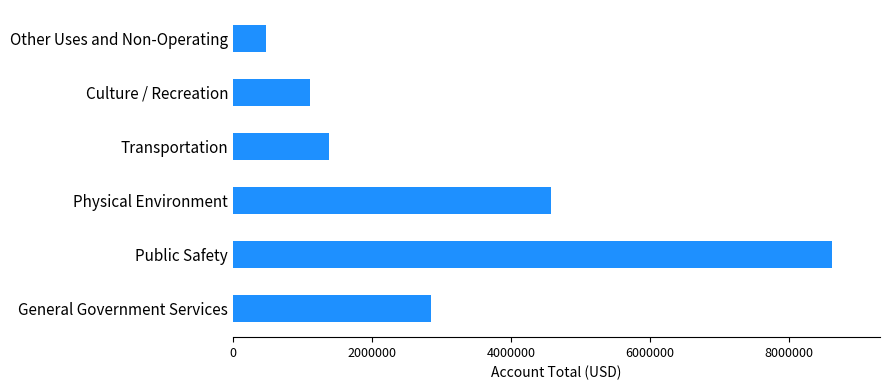

What is the sum of the values at Culture / Recreation and Transportation?

2483574